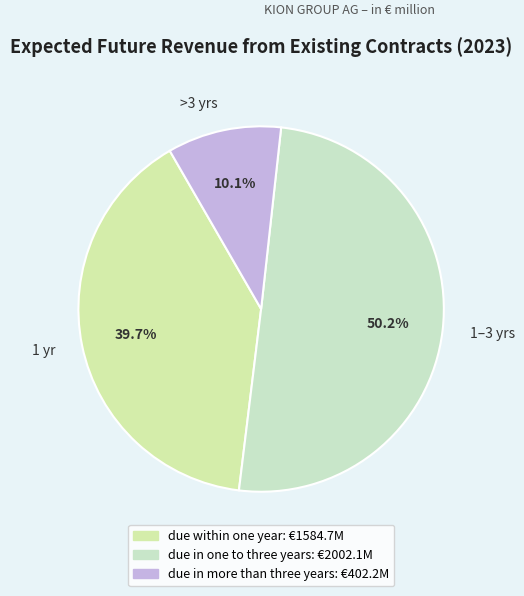

Which slice is the smallest?

due in more than three years